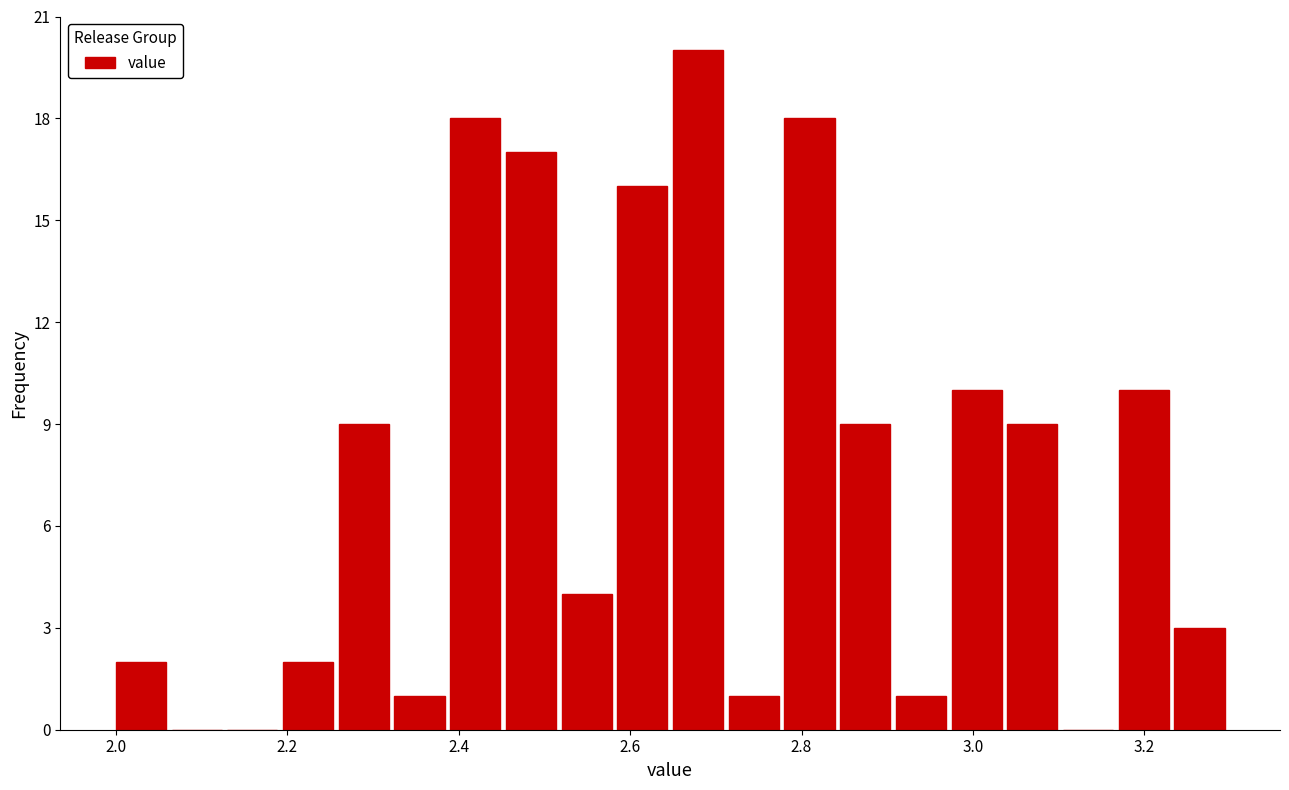

Around what value on the x-axis is the tallest bar? Give the approximate position of its centre, as read against the axis.

2.68